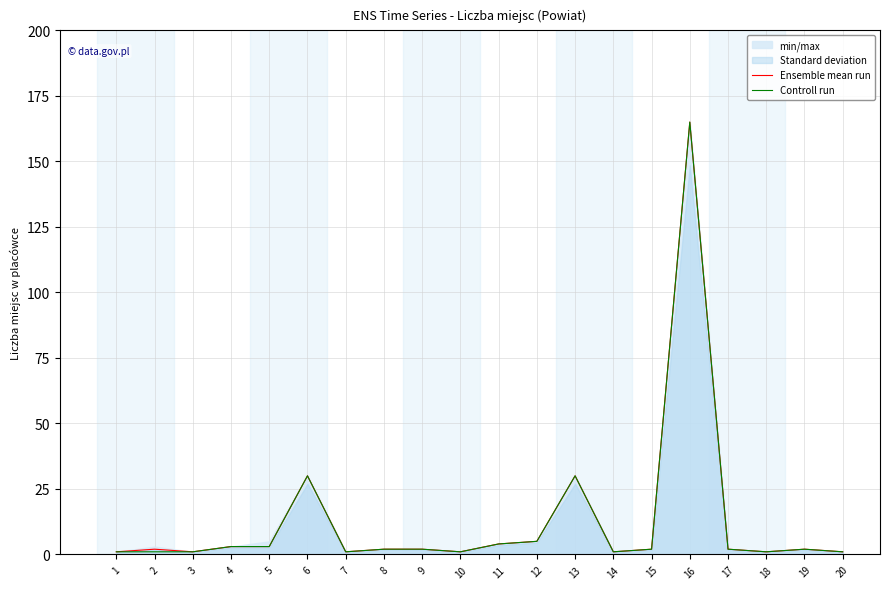

What is the maximum value for Ensemble mean run?

165